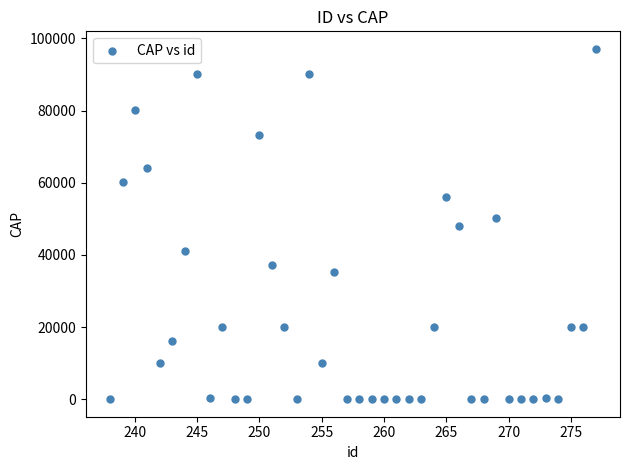

What is the range of Y values (max minus min)?

97100